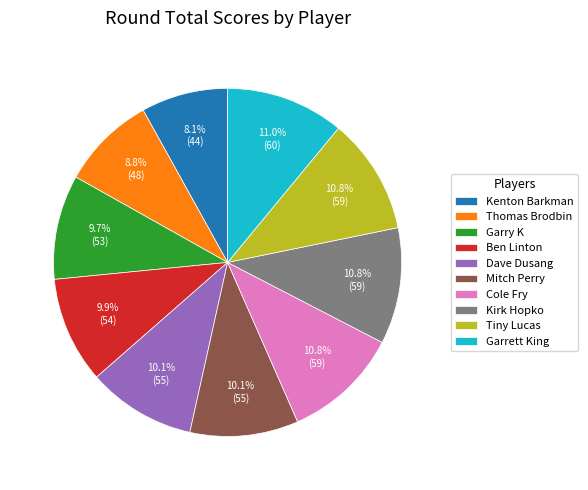

To the nearest percent, what is the average slice percentage?

10%